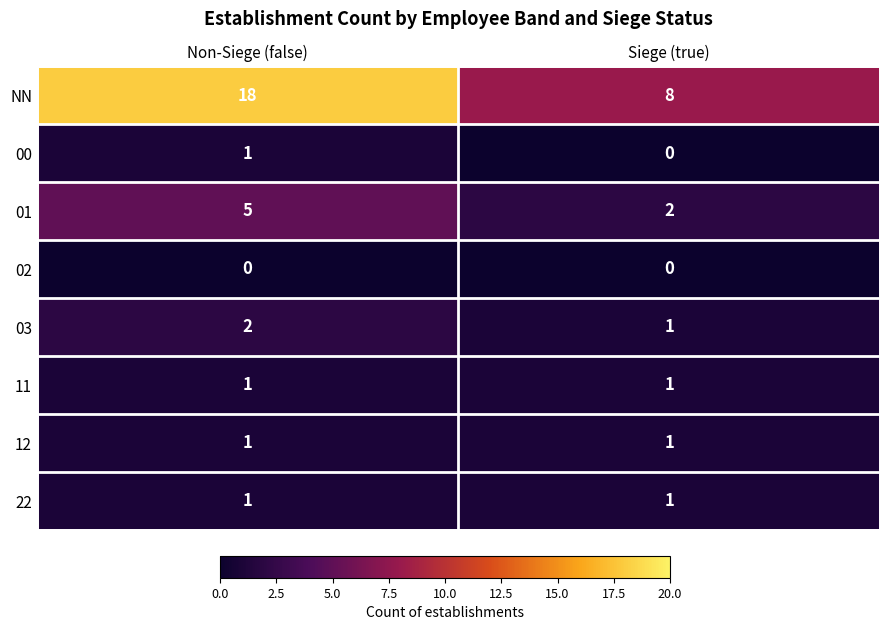

List the labels in order of 01 value, largest first.

Non-Siege (false), Siege (true)